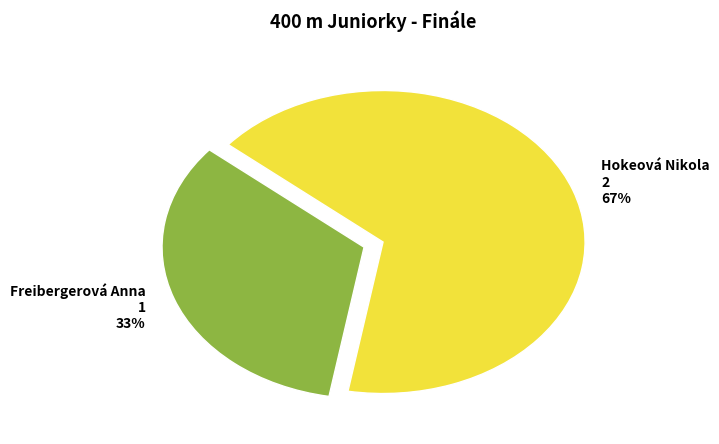

Which category accounts for the majority?

Hokeová Nikola